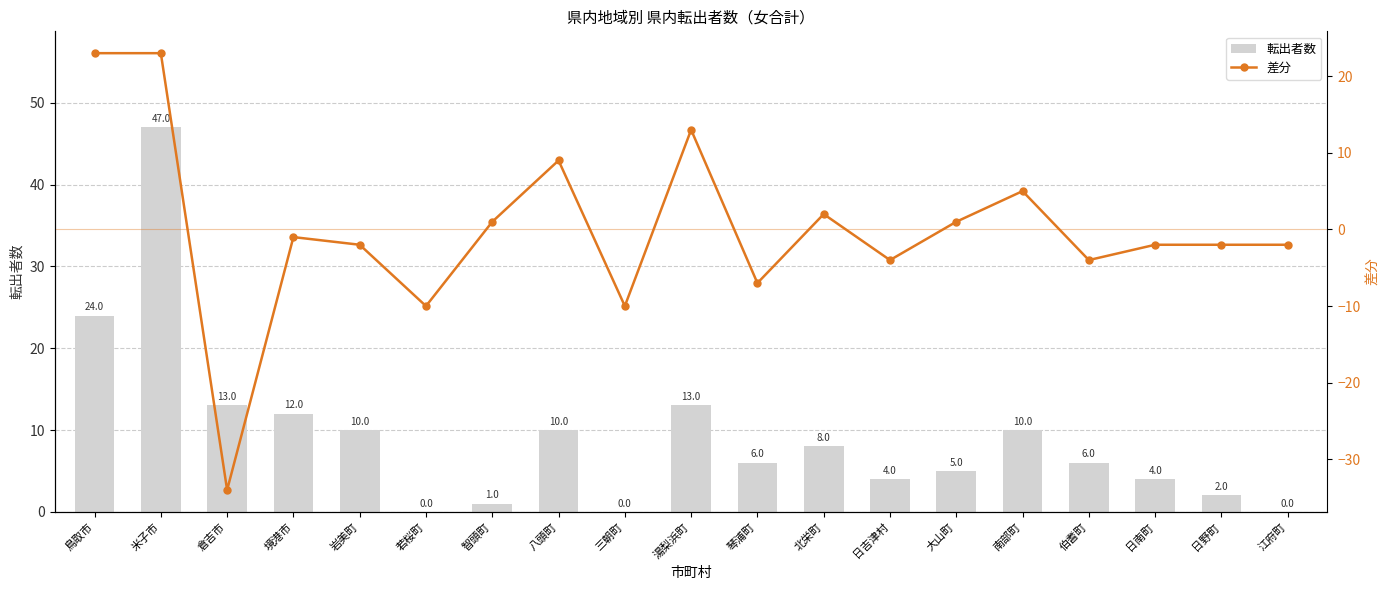

How many data points does each series have?

19